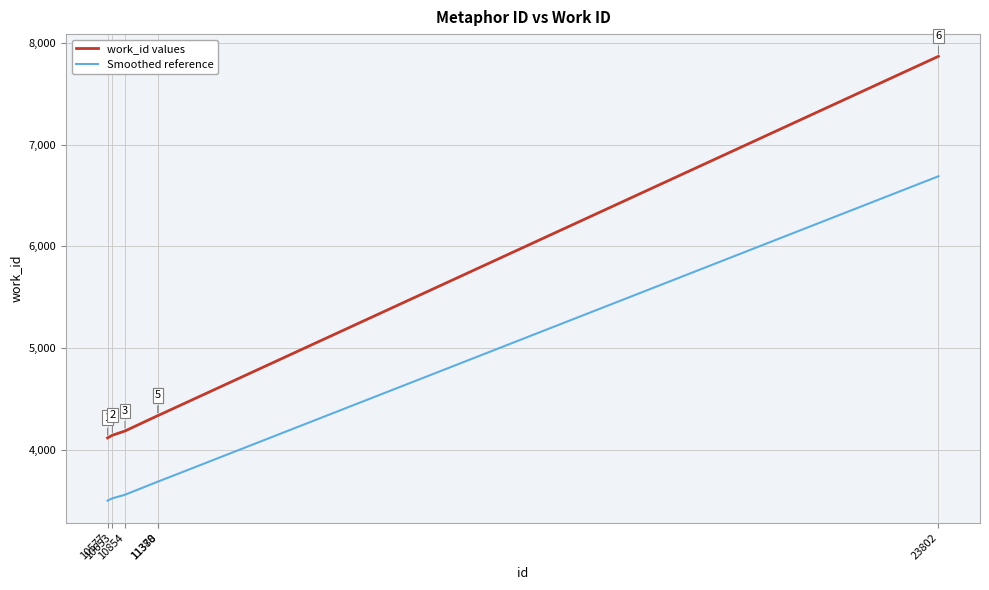

Which label corresponds to the smallest value in the chart?

10577